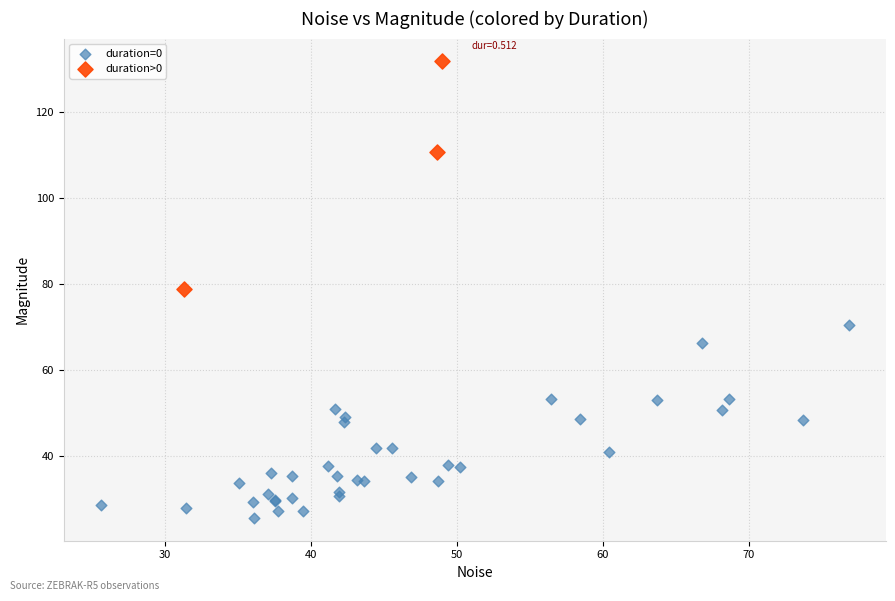

Which series contains the highest Y value?

duration>0